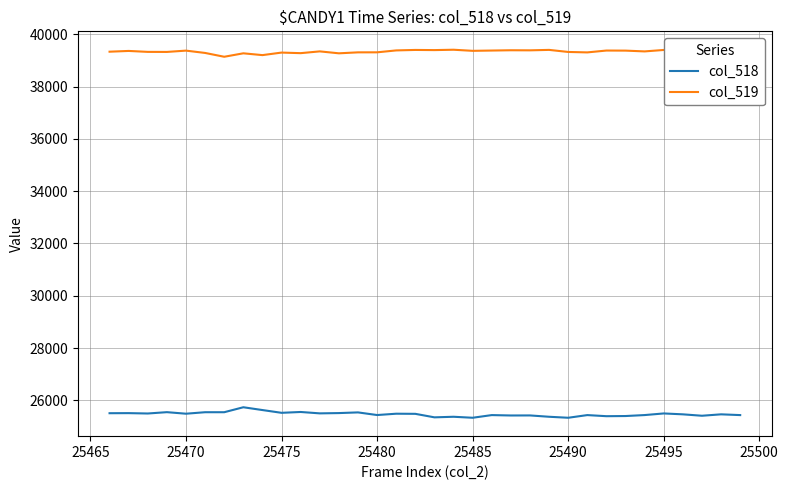

Which series has the largest total across all categories?

col_519